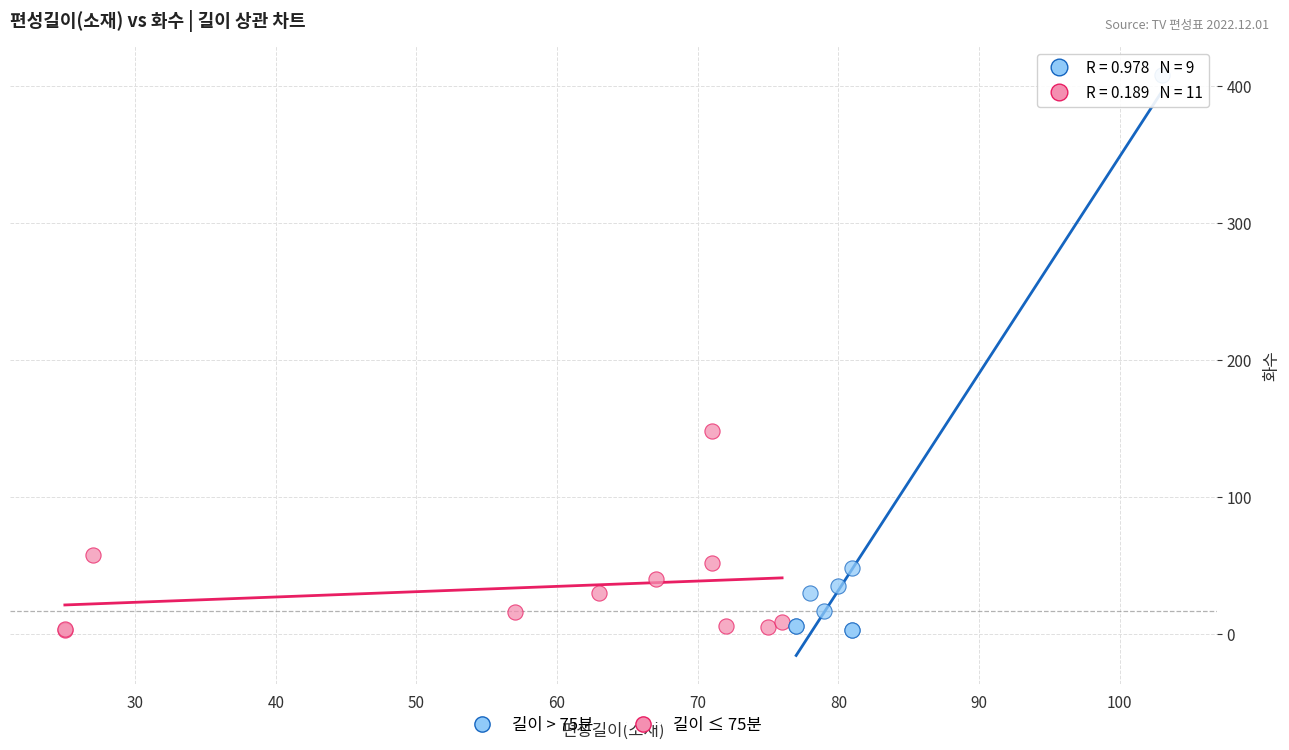

Which series has the widest spread of Y values?

길이 > 75분